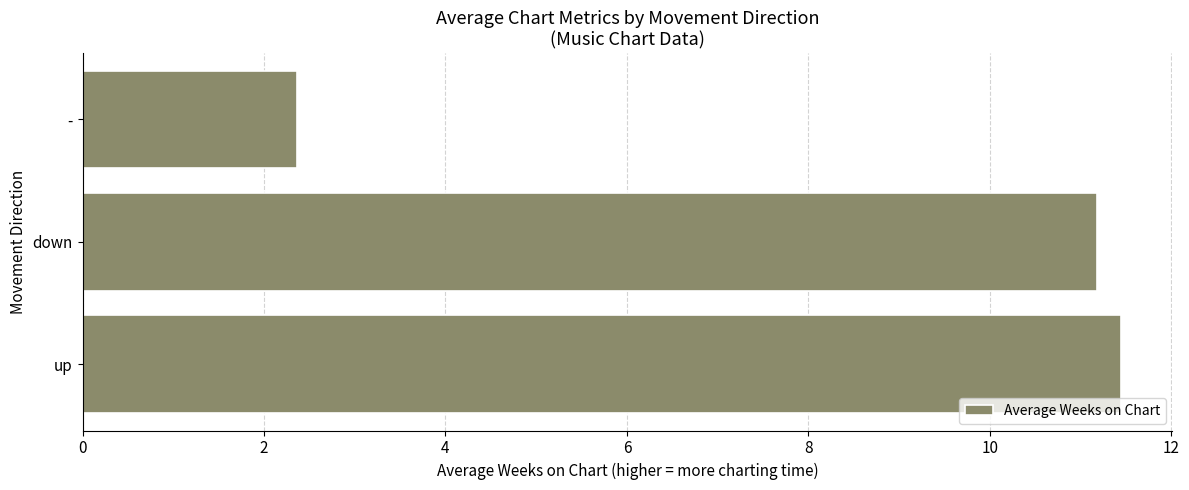

Reading bottom to top, extract all data points from this chart.

up=11.4	down=11.2	-=2.4